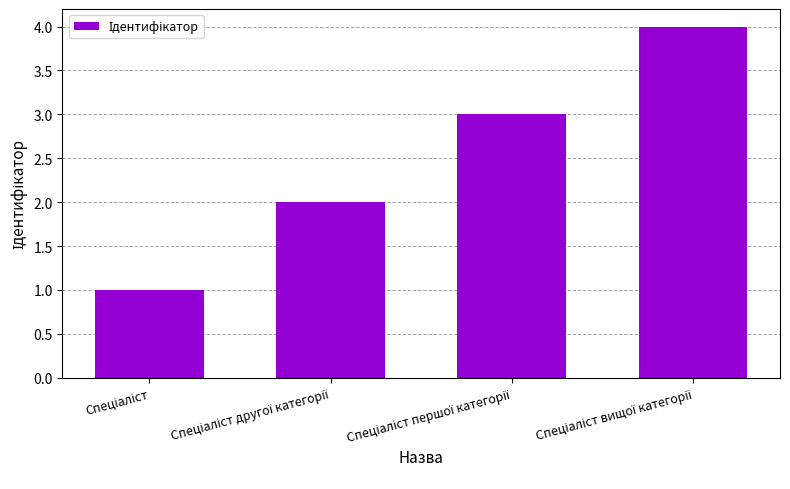

Reading right to left, what are all the values shown in this chart?

4	3	2	1